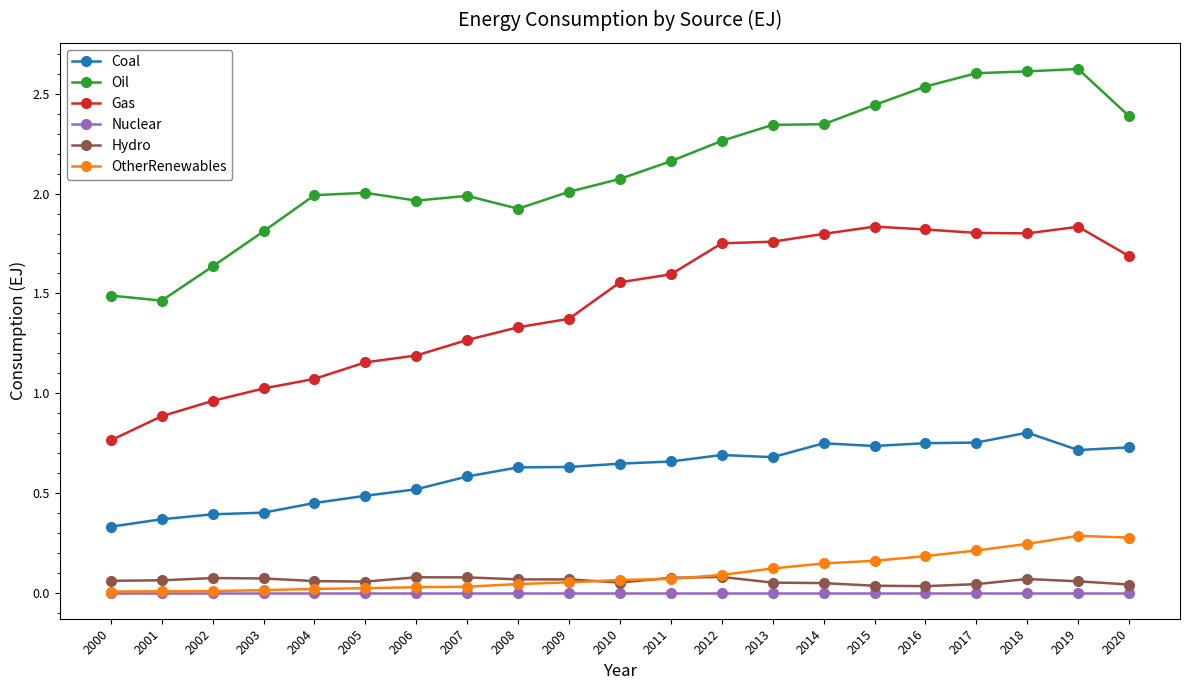

Which series changed the most between 2009 and 2019?

Oil